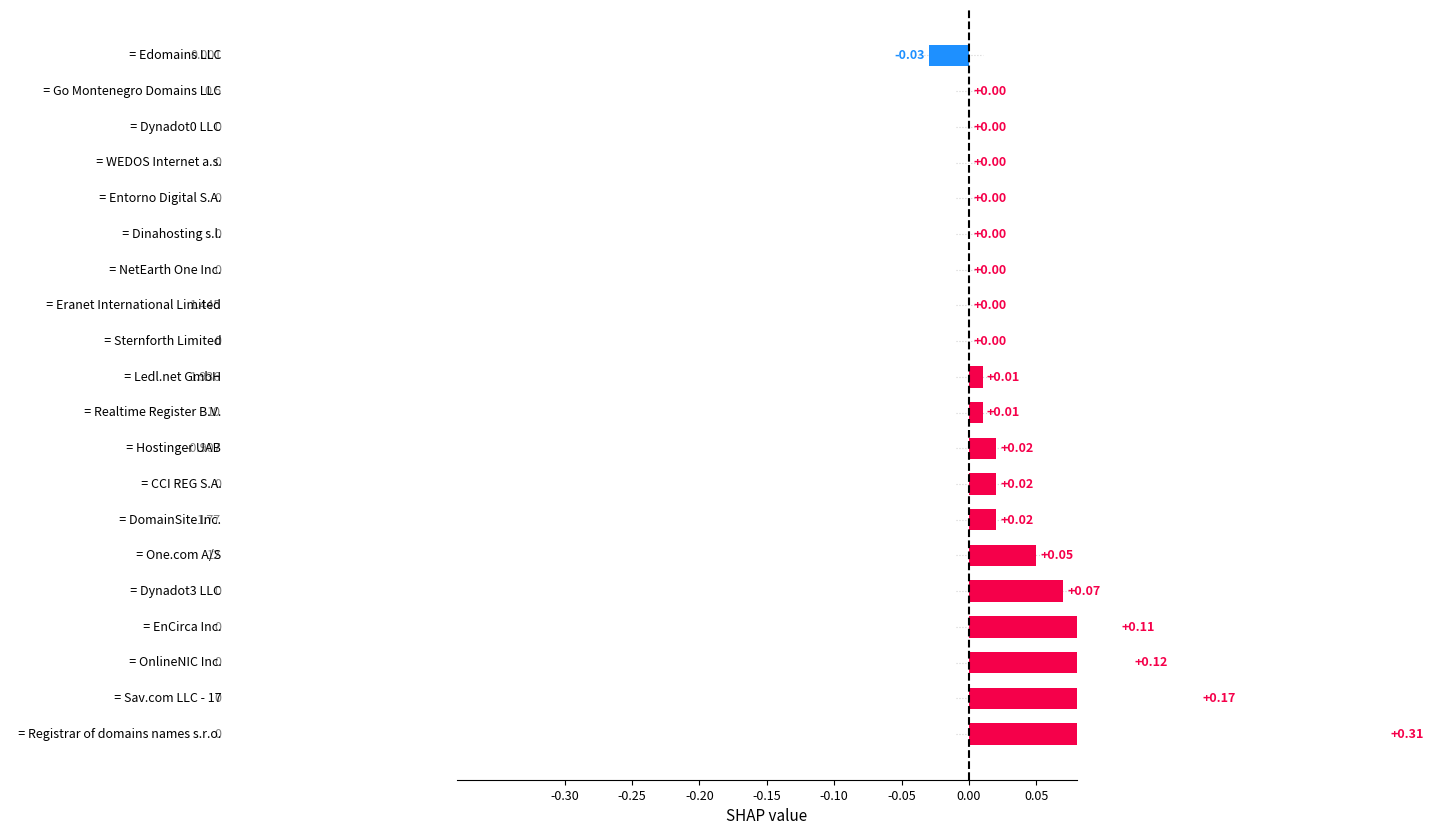

What is the difference between the maximum and minimum values?

0.3